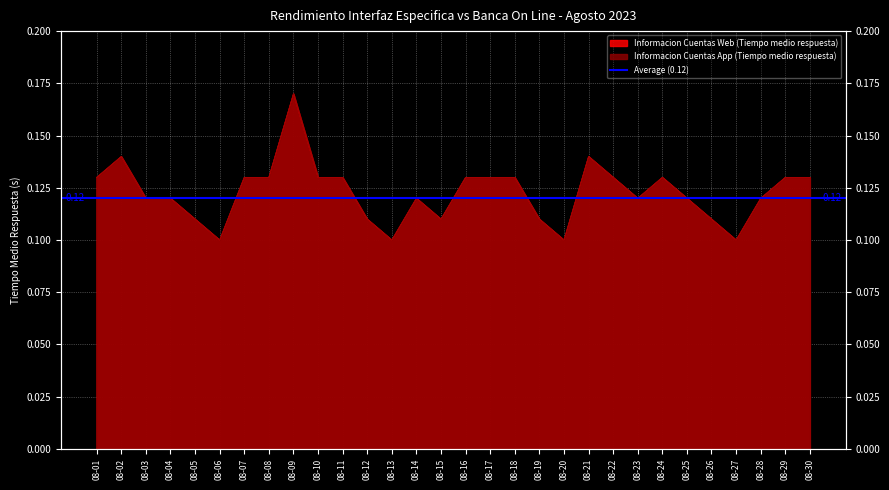

Which category has the highest value across all series?

08-09